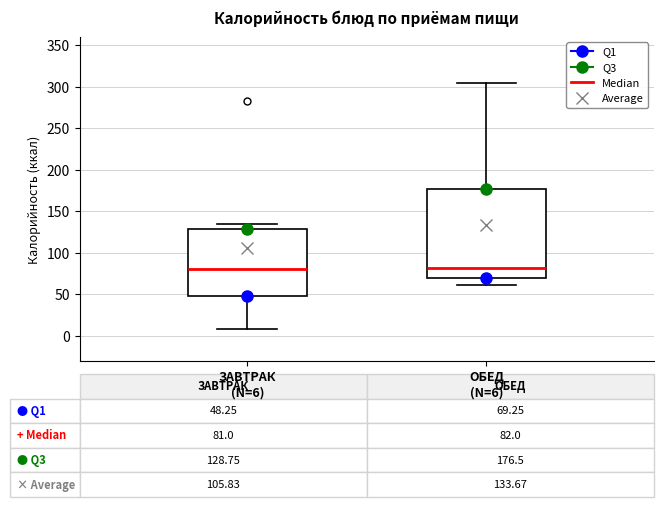

Which box is the tallest, from its lower edge to its upper edge?

ОБЕД (N=6)